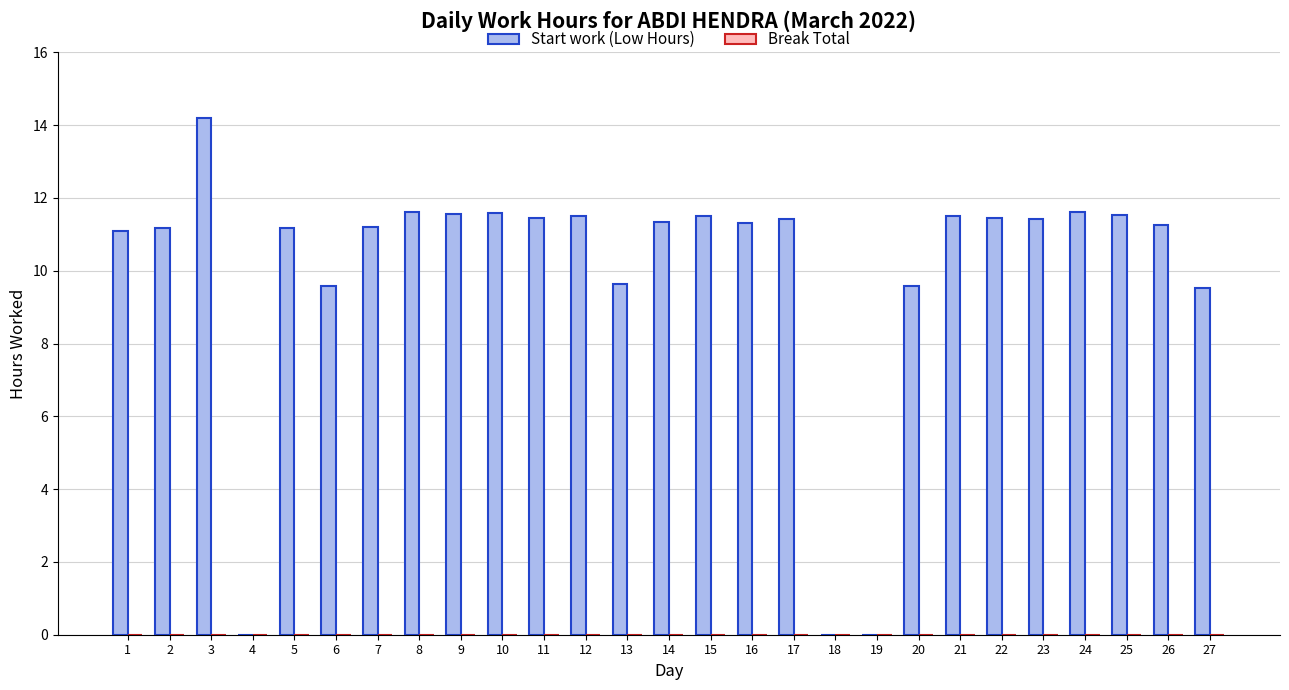

Between 23 and 6, which is larger?

23